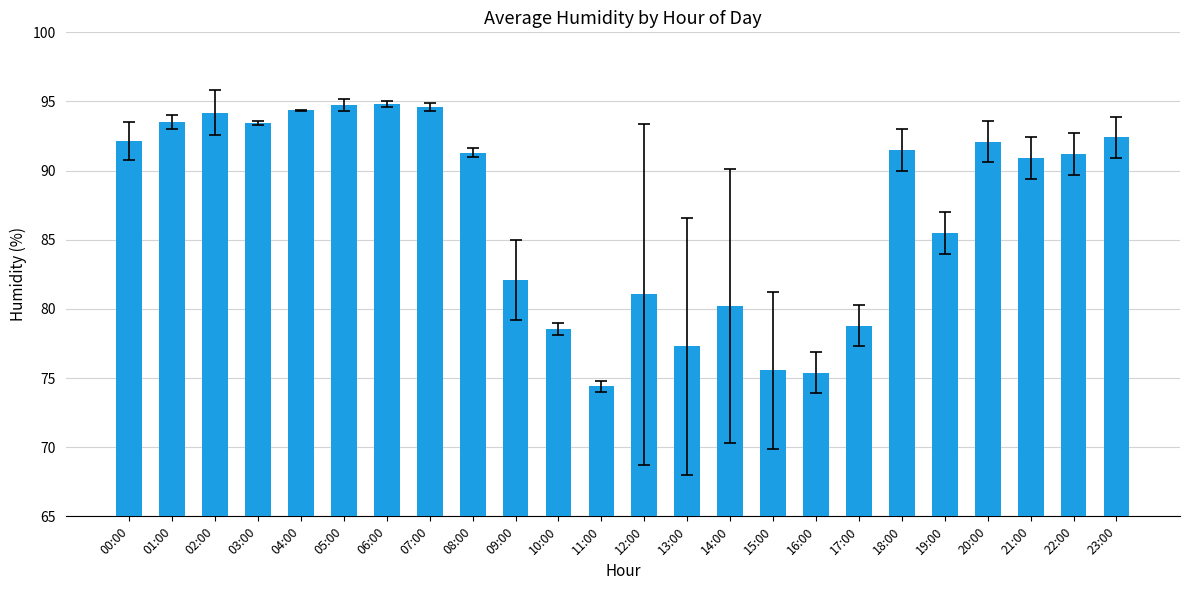

What is the sum of all values?

2090.1